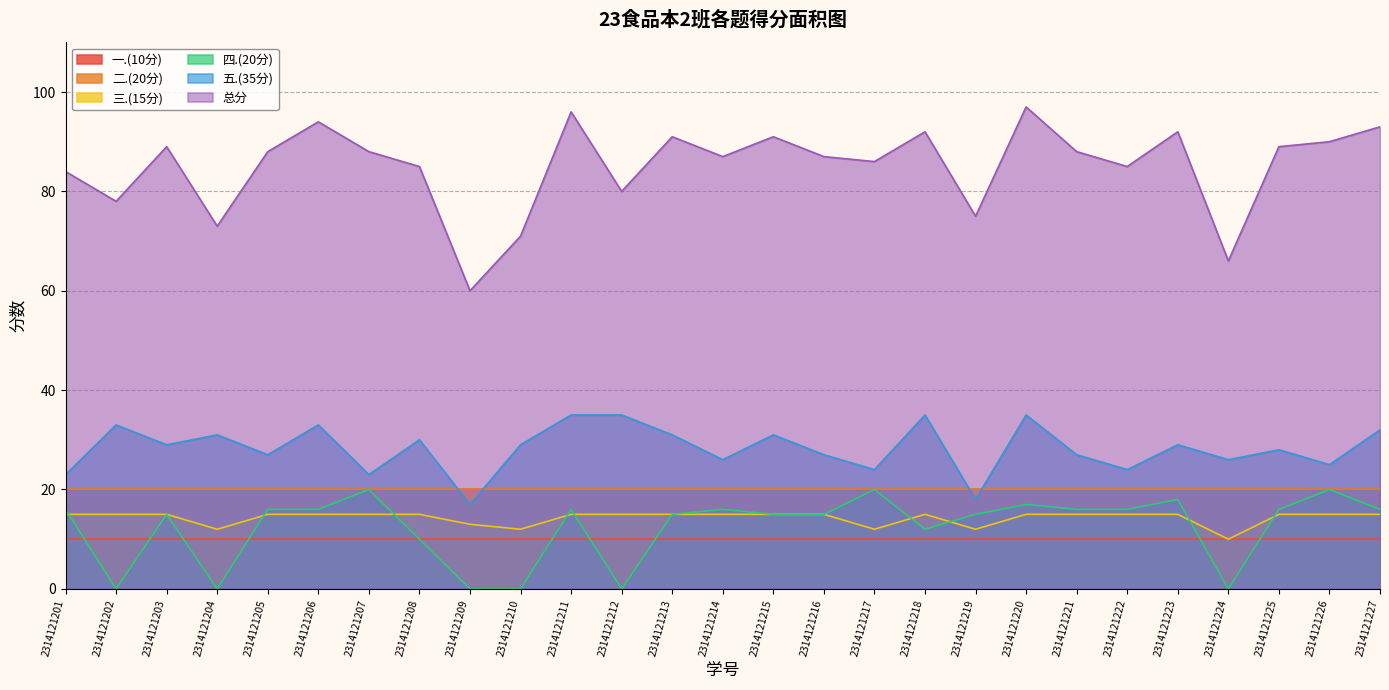

What is the value of the 五.(35分) point at the 10th from the left?

29